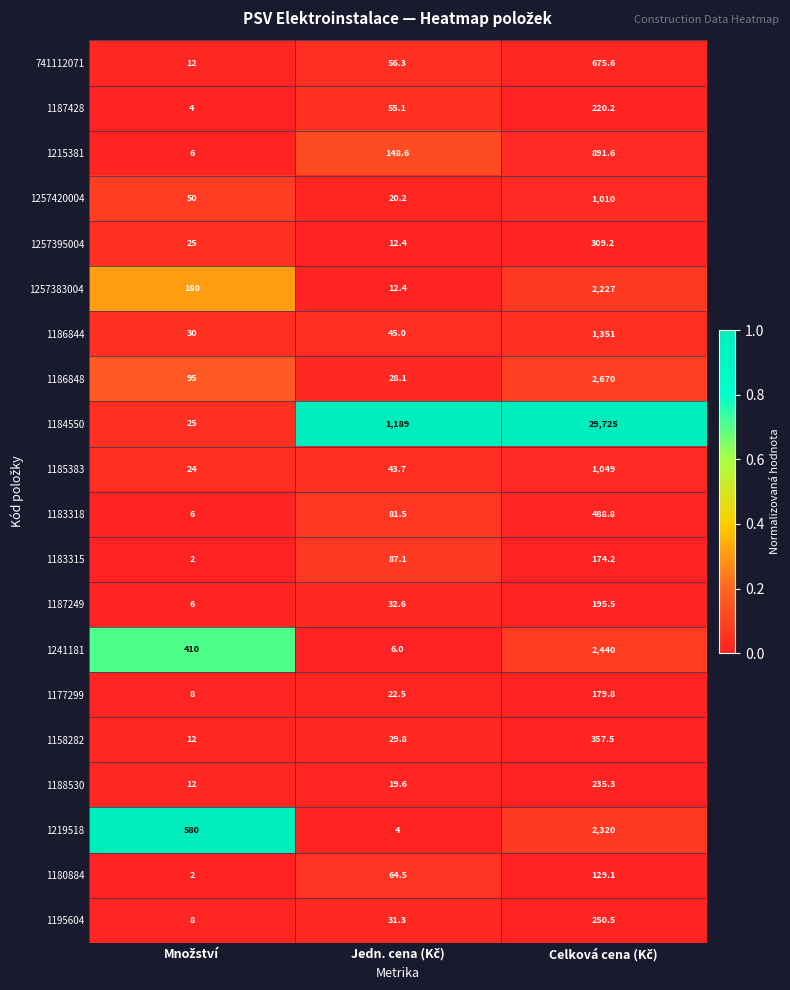

What is the lowest value of the 1219518 series?

4.0